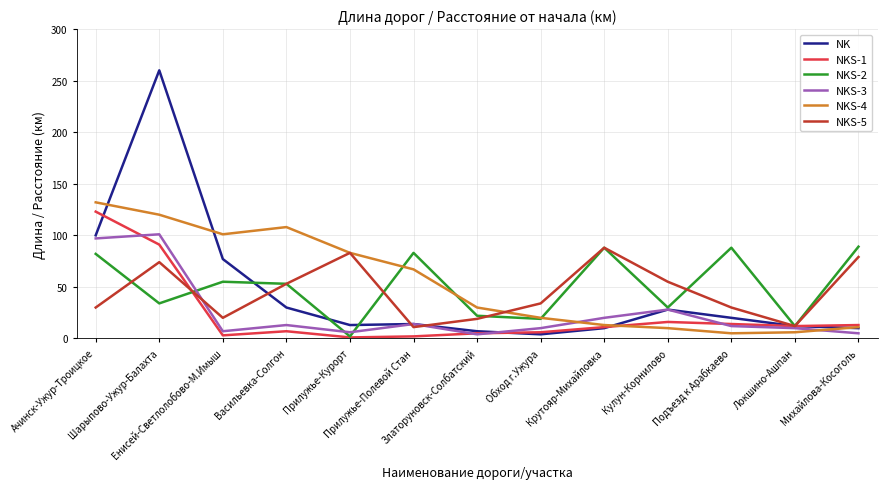

Is this an area chart (filled region under the line)?

No